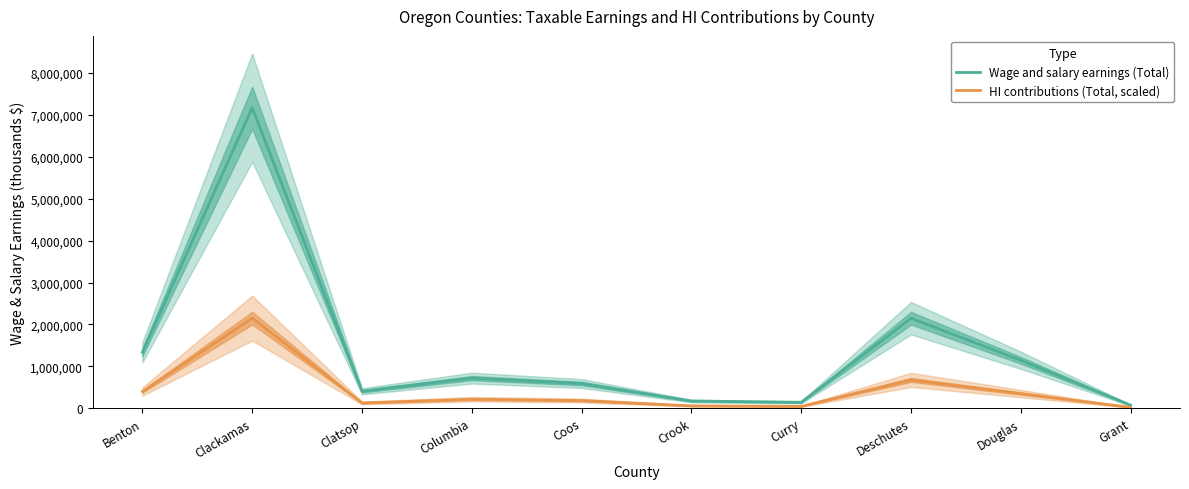

What is the sum of the Wage and salary earnings (Total) values at Clackamas and Benton?

8512602.0